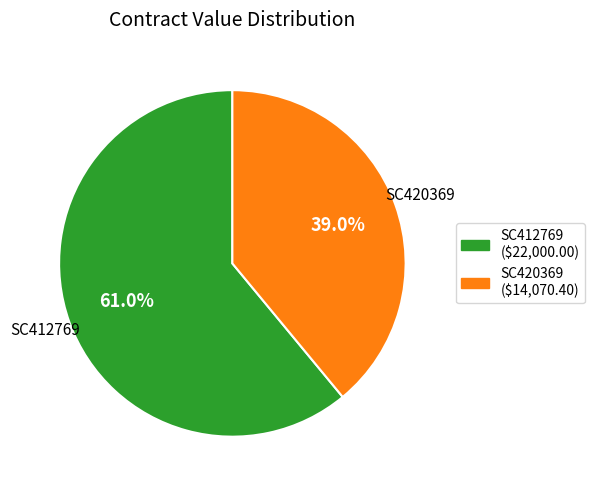

True or false: SC412769 accounts for 55% of the total.

False